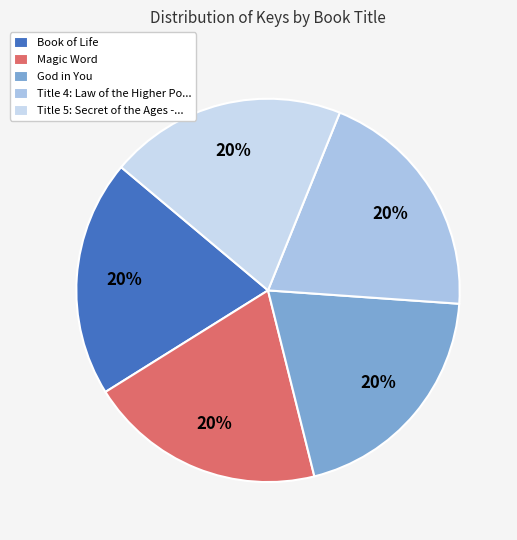

Which category has the smallest portion of the pie?

Law of the Higher Potential